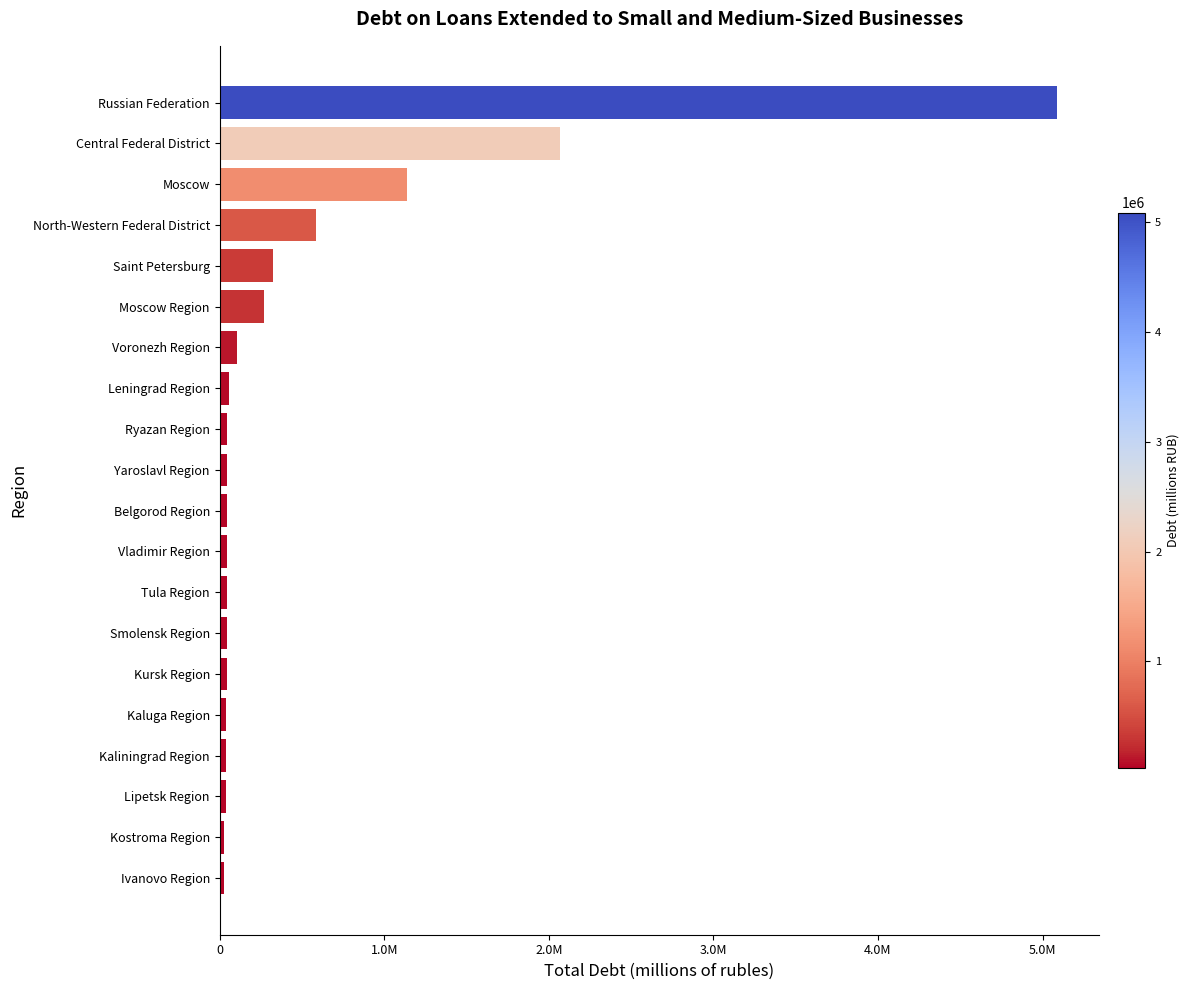

Where does the data first go above 47242?

Ryazan Region